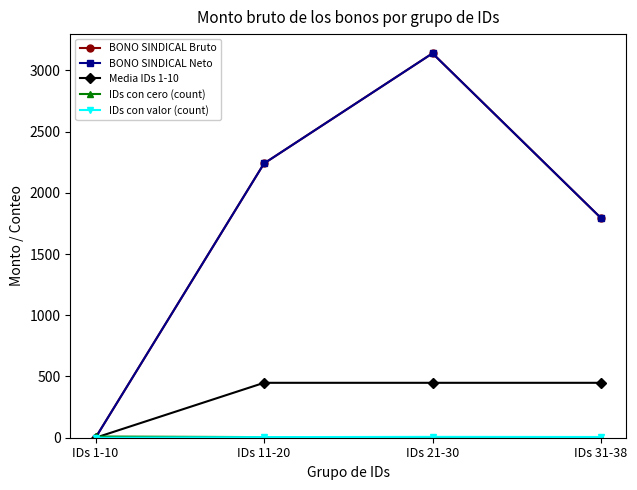

At how many categories does at least one series exceed 2518?

1